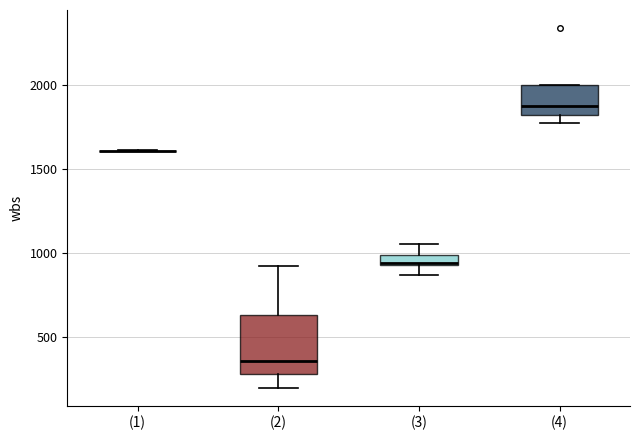

Comparing the boxes themselves (not the whiskers), which one is the tallest?

(2)